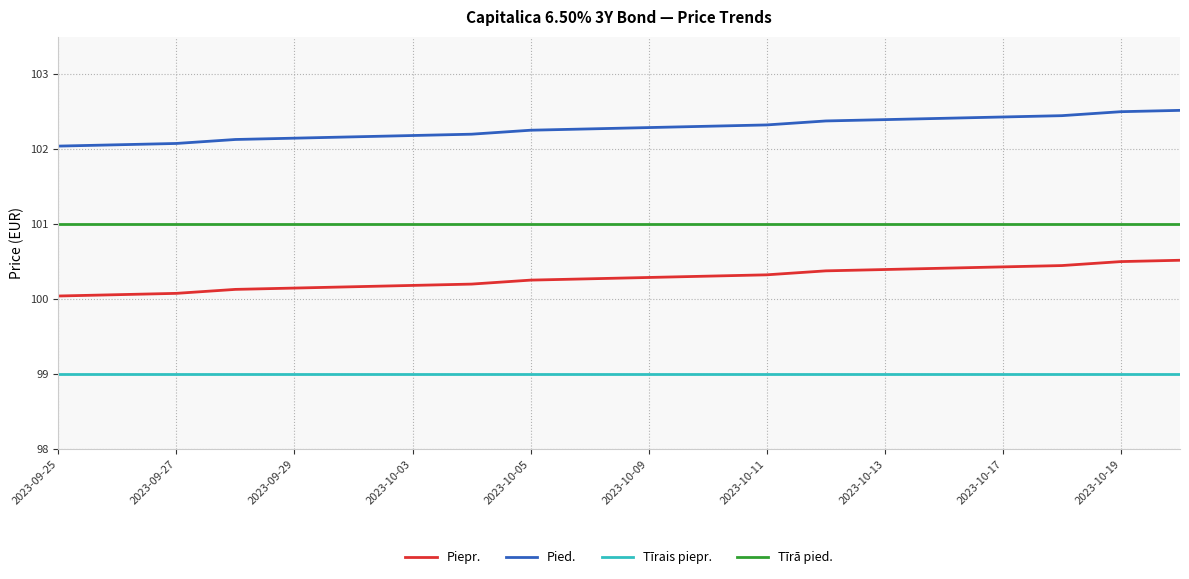

True or false: Tīrā pied. and Tīrais piepr. cross at least once.

False